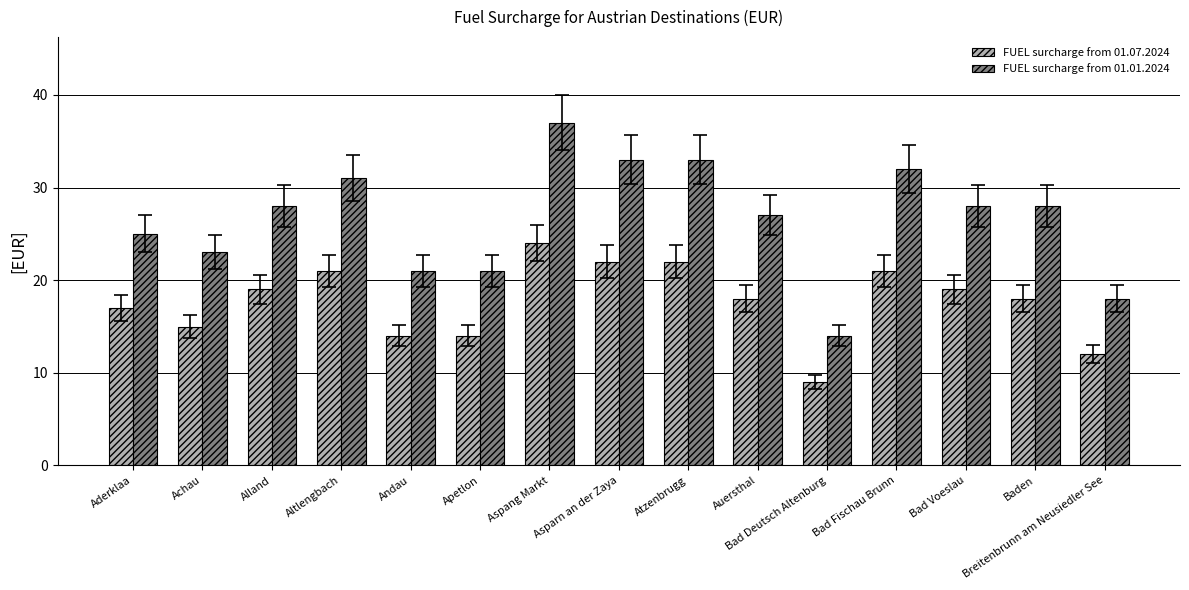

Rank the series by their average value, from lowest to highest.

FUEL surcharge from 01.07.2024, FUEL surcharge from 01.01.2024